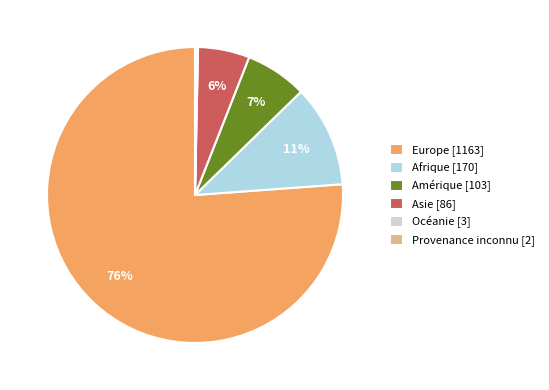

Which category has the biggest portion of the pie?

Europe